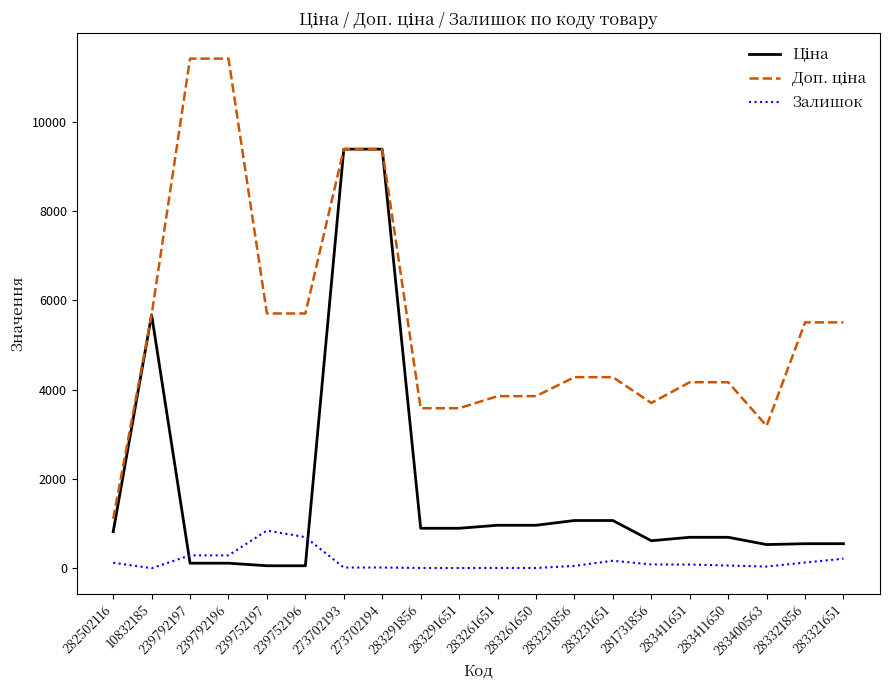

What is the greatest value displayed?

11410.0